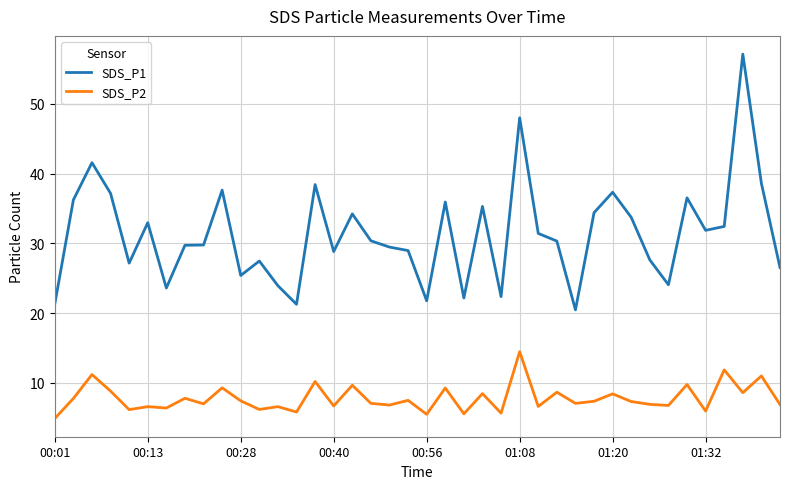

What is the difference between the maximum and minimum values in the SDS_P1 series?

36.7